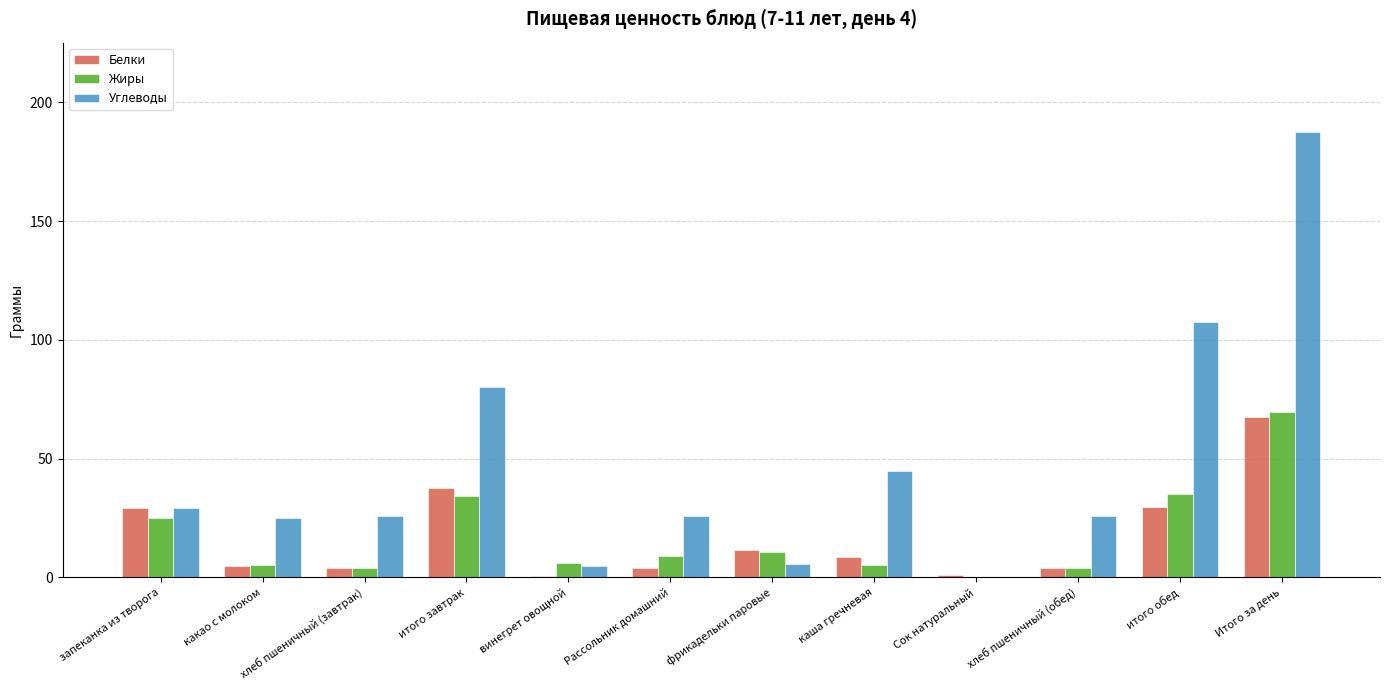

At which category does the chart reach its peak across all series?

Итого за день